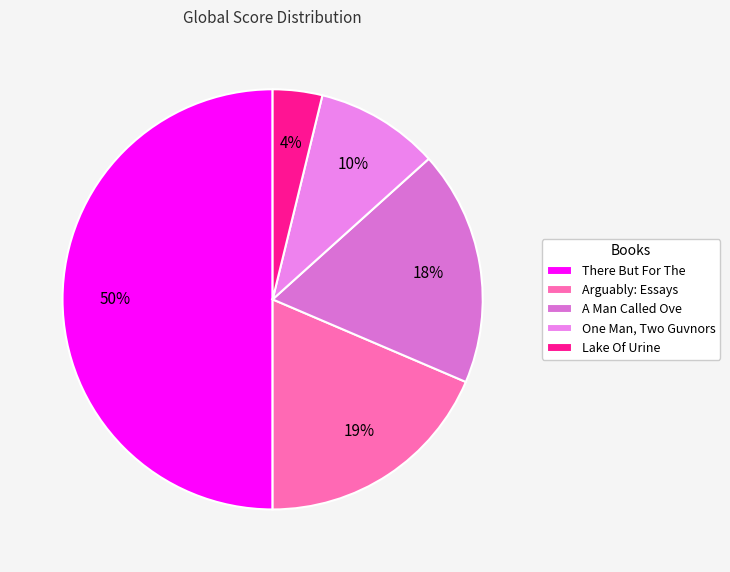

The There But For The slice represents 44% of the pie. True or false?

False